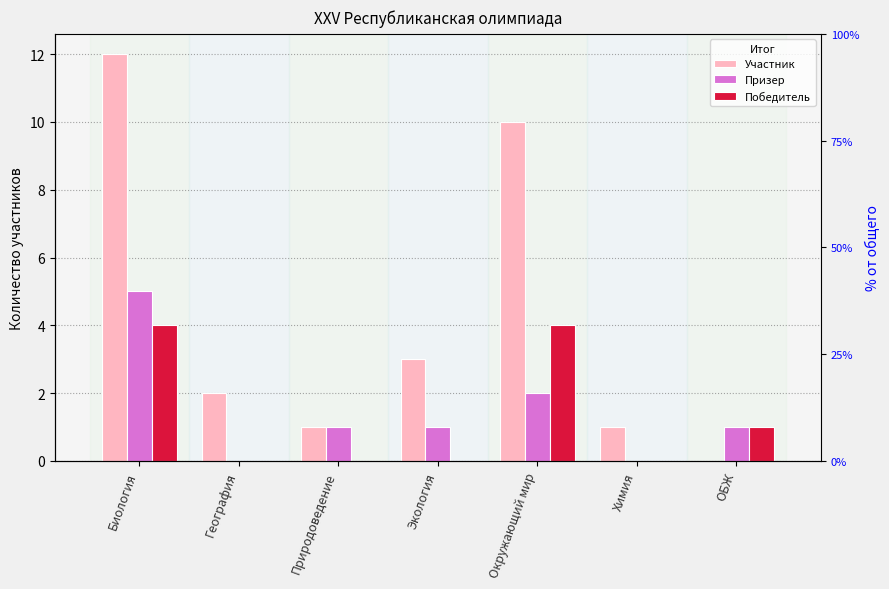

What is the label of the 6th bar from the left?

Химия